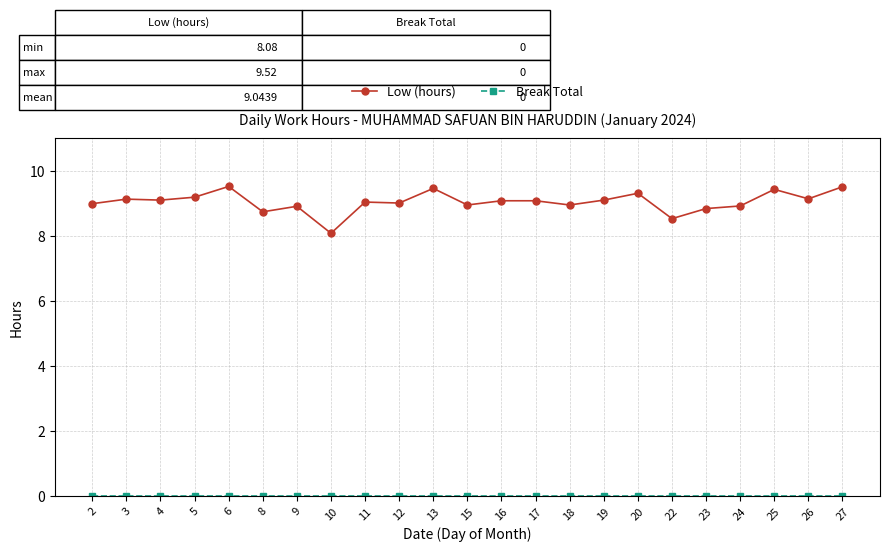

Does the chart have visible grid lines?

Yes